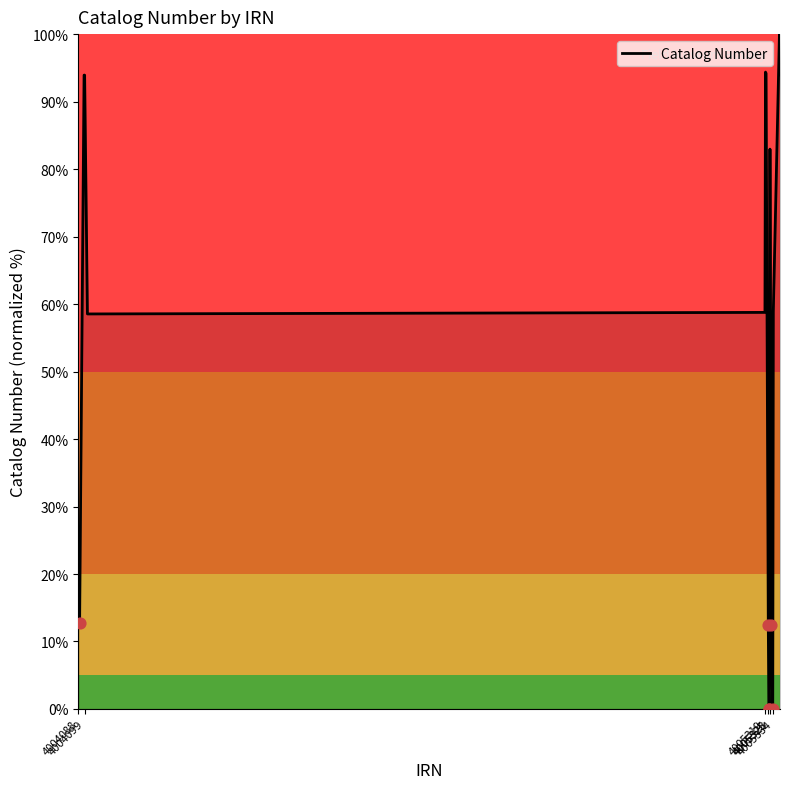

What is the difference between the maximum and minimum values?

100.0